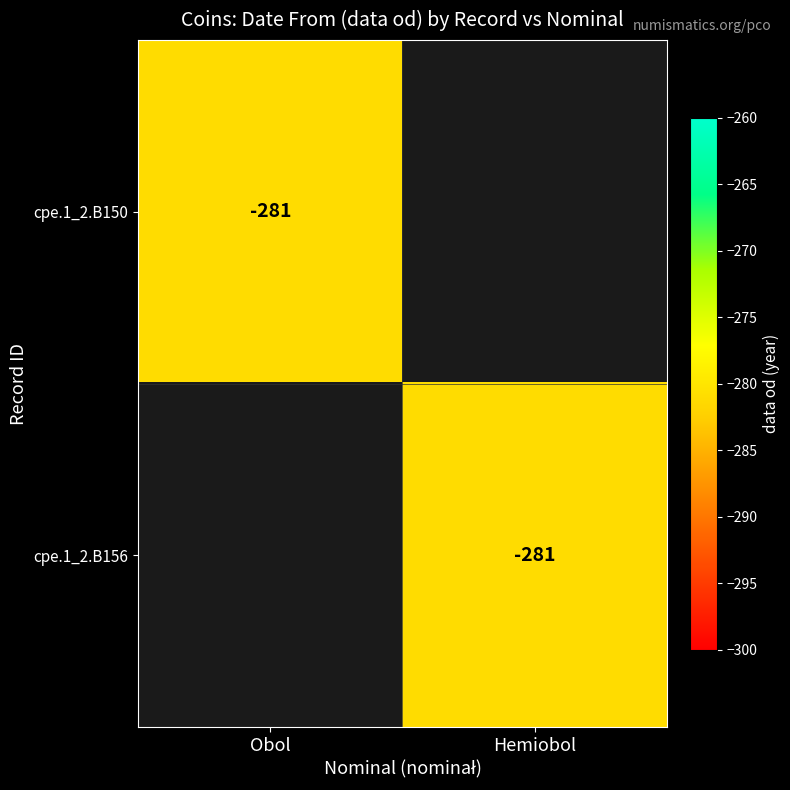

Is it true that cpe.1_2.B156 equals -281 at Hemiobol?

True